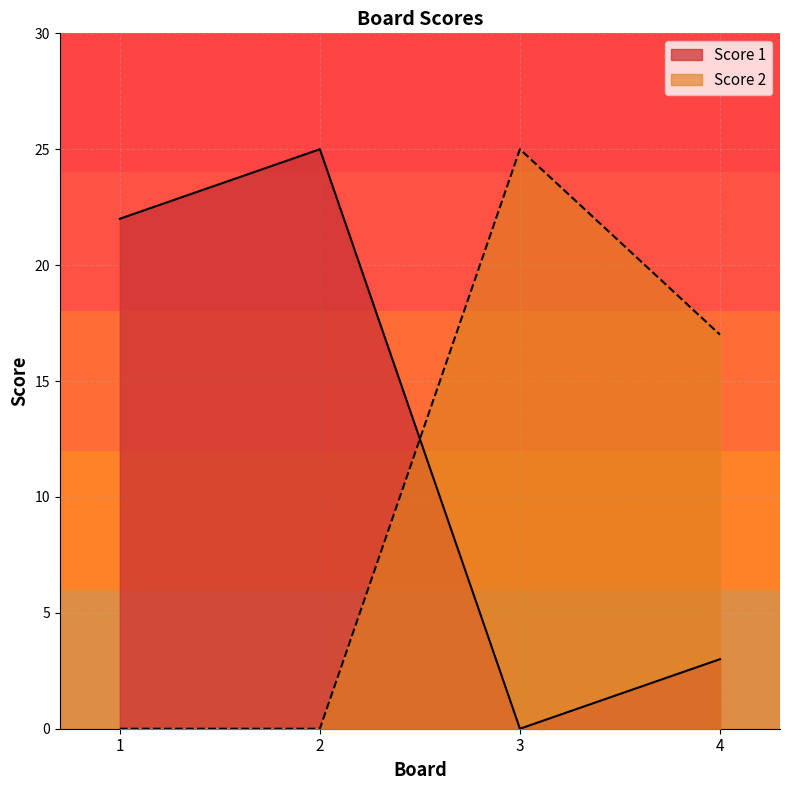

Where does the Score 1 series first go above 22?

2